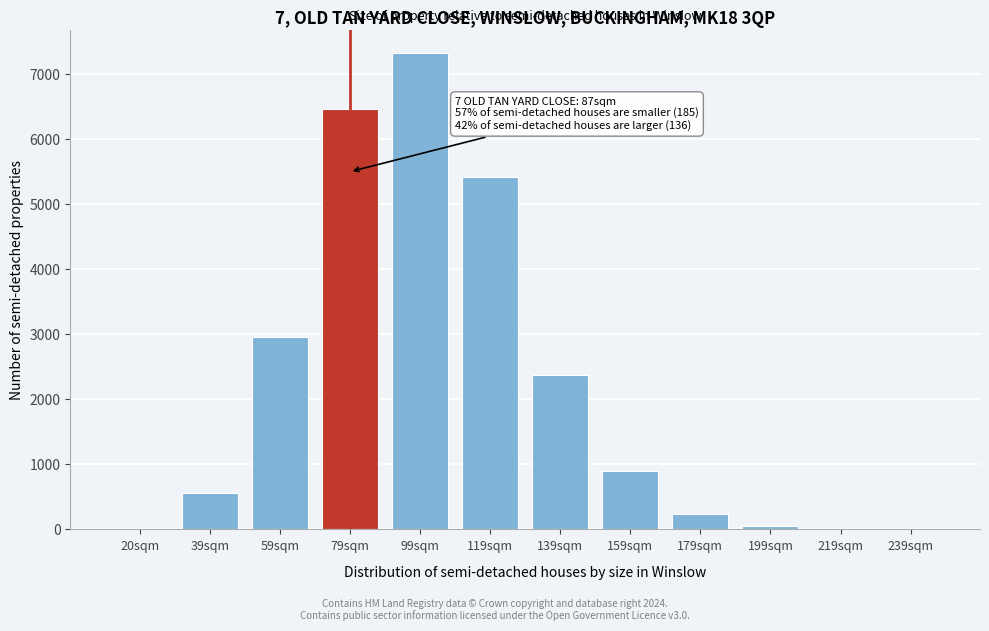

Is it true that the value at 159sqm is 1352?

False